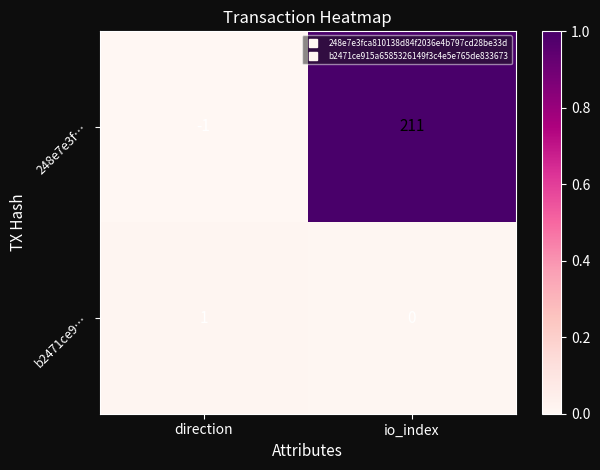

At which category does the chart reach its minimum across all series?

direction